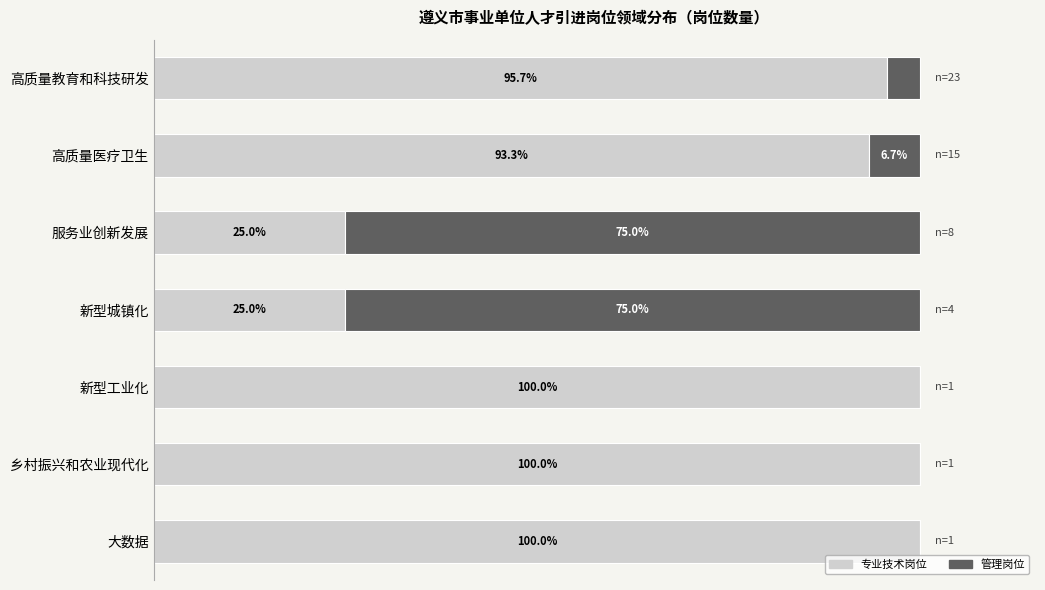

What is the lowest value of the 专业技术岗位 series?

25.0